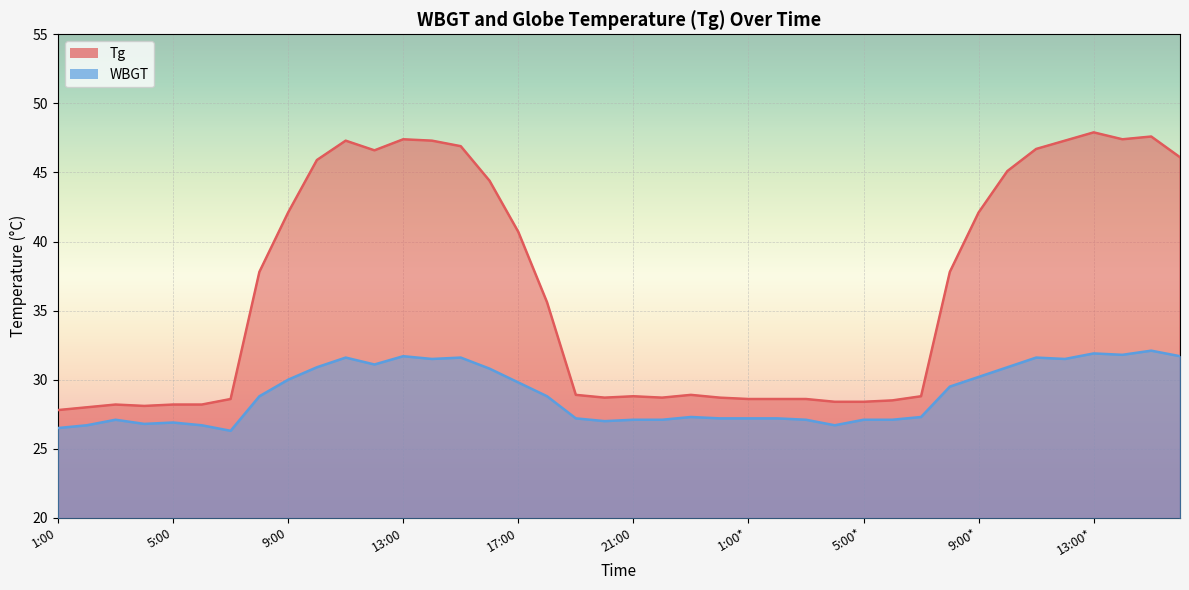

Which series changed the most between 4:00 and 10:00*?

Tg